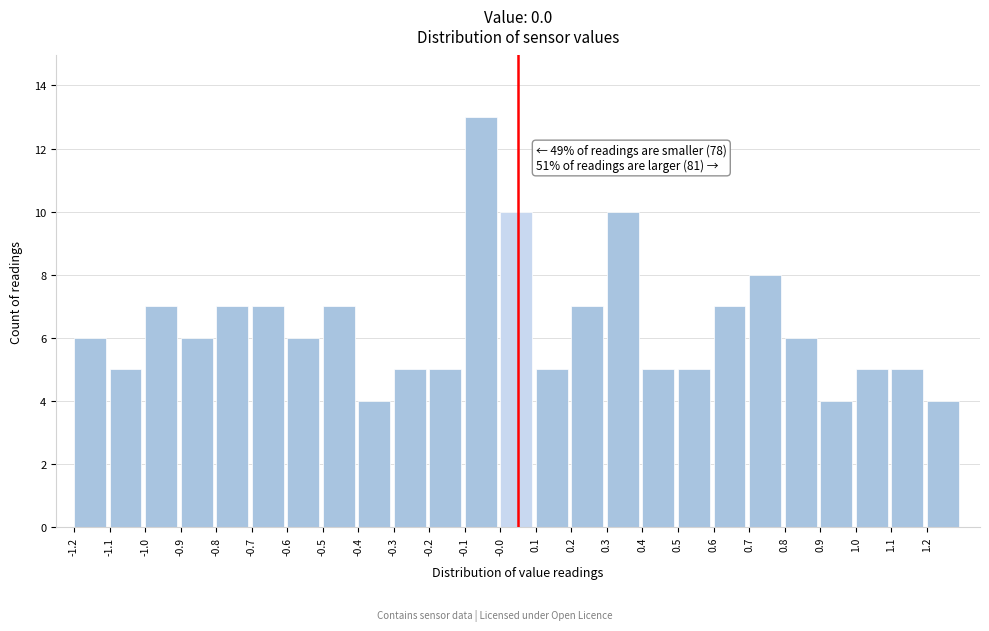

Reading left to right, list all the values displayed in this chart.

6	5	7	6	7	7	6	7	4	5	5	13	10	5	7	10	5	5	7	8	6	4	5	5	4